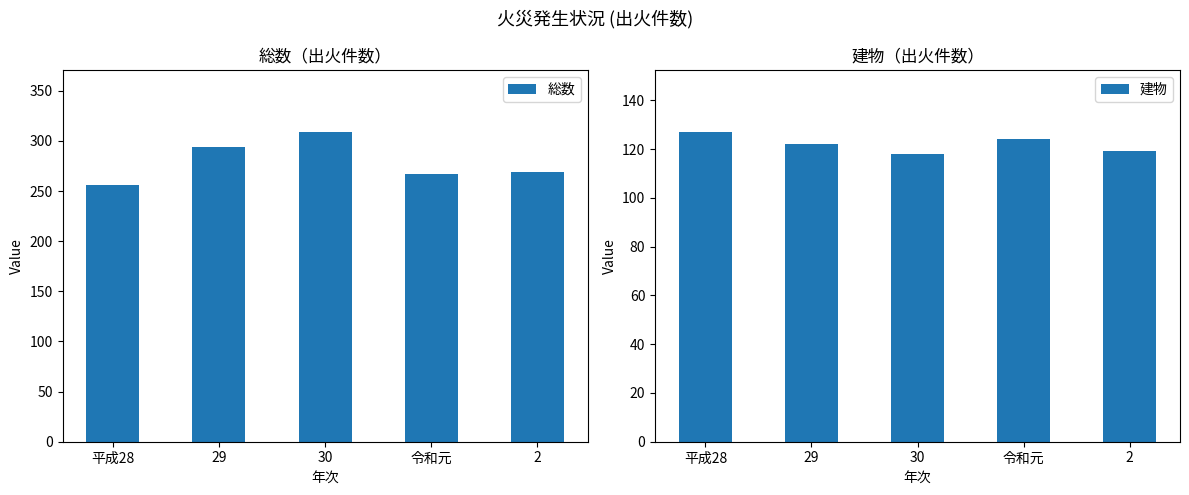

What is the sum of all 建物 values?

610